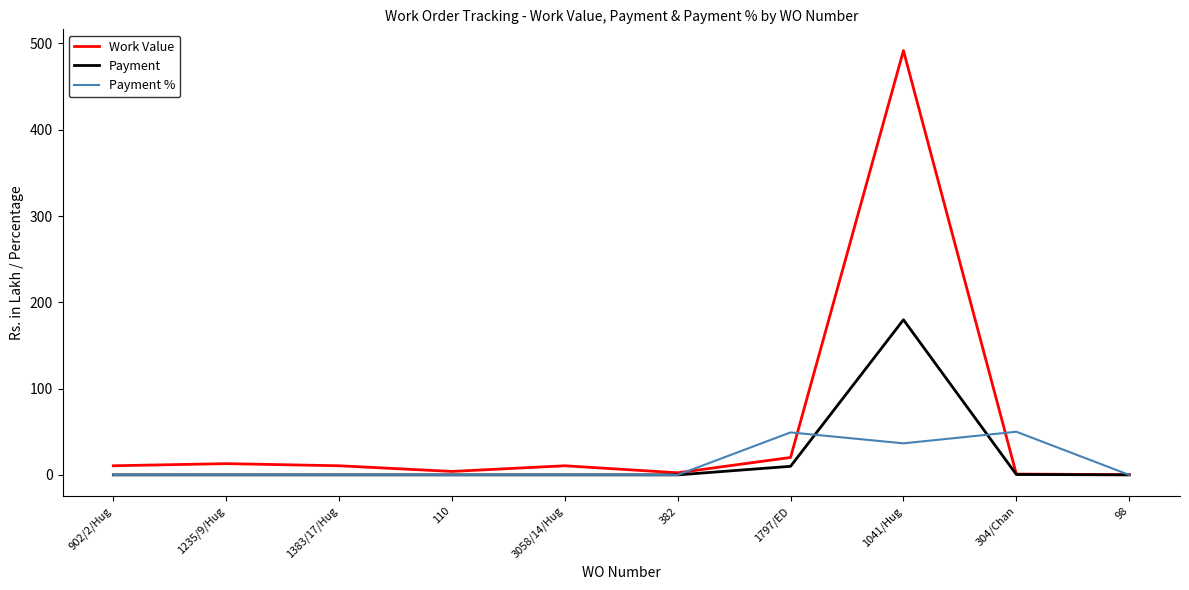

Rank the series by their maximum value, from highest to lowest.

Work Value, Payment, Payment %